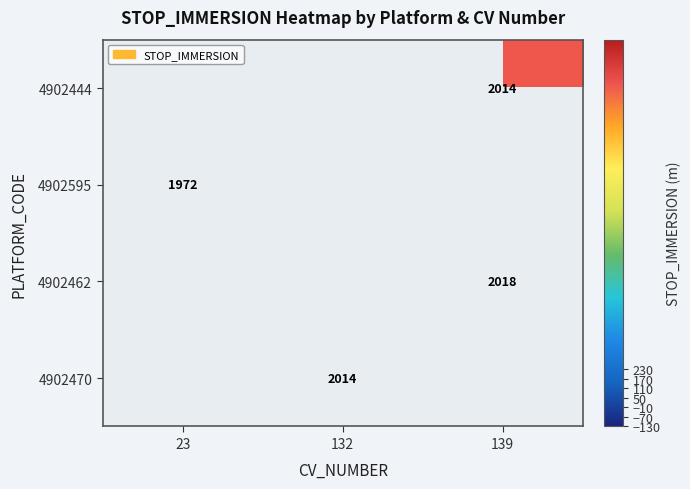

The value of 4902444 at 139 is 3406. True or false?

False